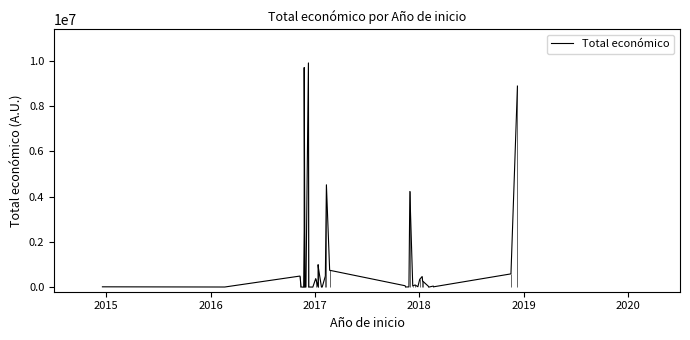

What is the value of the 27th point from the left?

50929